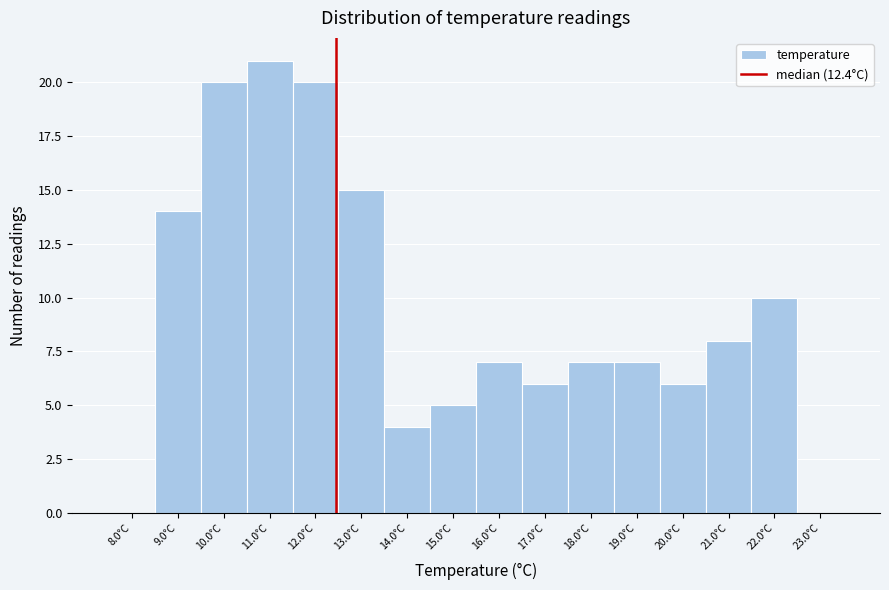

Reading left to right, transcribe this chart: for each bar, give the range it covers on the x-axis and its height. The values are not printed on the chart, so give them approximately, as read against the axis.

7.5 to 8.5: 0
8.5 to 9.5: 14
9.5 to 10.5: 20
10.5 to 11.5: 21
11.5 to 12.5: 20
12.5 to 13.5: 15
13.5 to 14.5: 4
14.5 to 15.5: 5
15.5 to 16.5: 7
16.5 to 17.5: 6
17.5 to 18.5: 7
18.5 to 19.5: 7
19.5 to 20.5: 6
20.5 to 21.5: 8
21.5 to 22.5: 10
22.5 to 23.5: 0